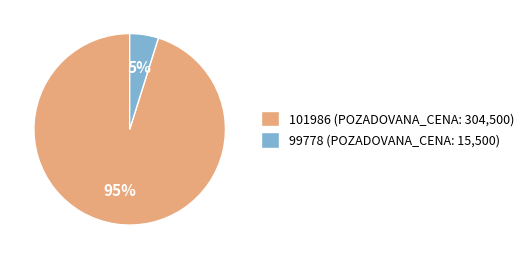

True or false: 101986 (POZADOVANA_CENA: 304,500) accounts for 95% of the total.

True